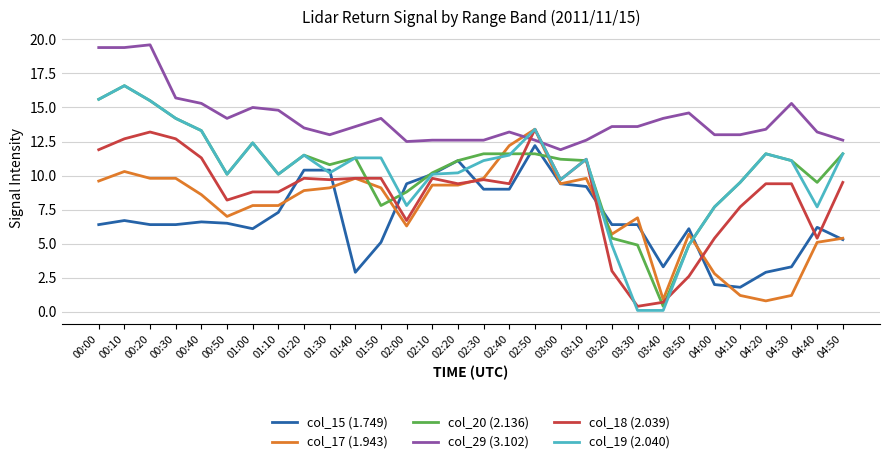

How many lines are shown in the chart?

6